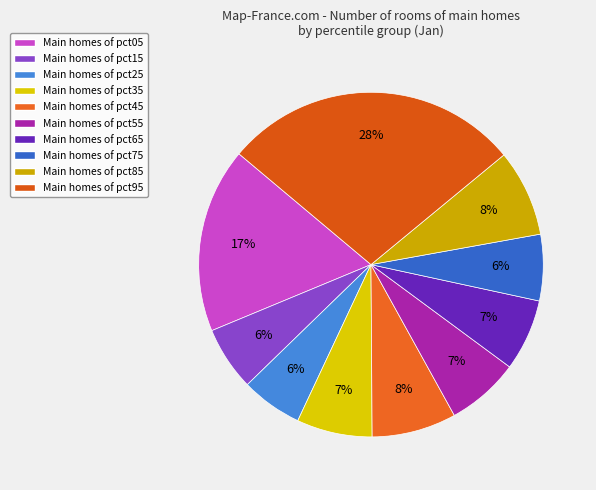

How many slices are in this pie chart?

10